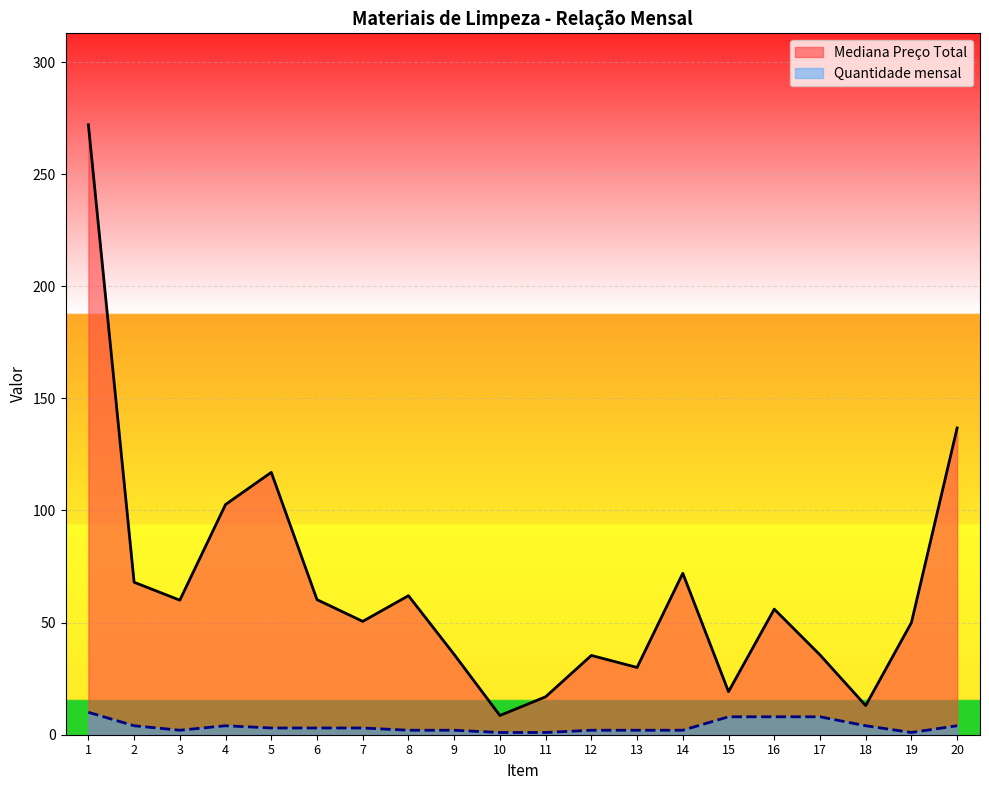

Which series changed the most between 8 and 15?

Mediana Preço Total